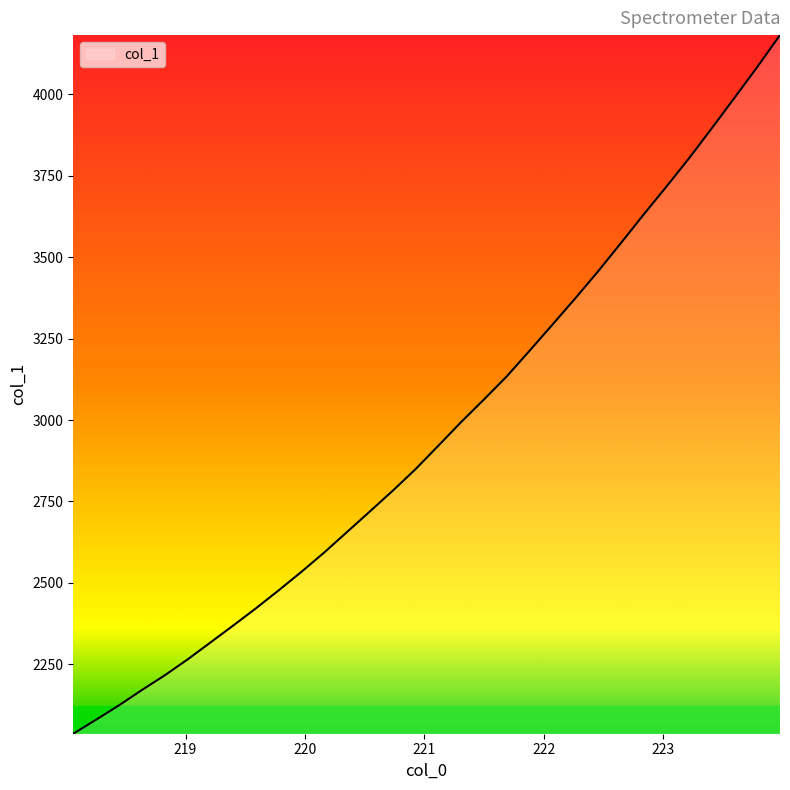

What is the difference between the maximum and minimum values?

2145.4